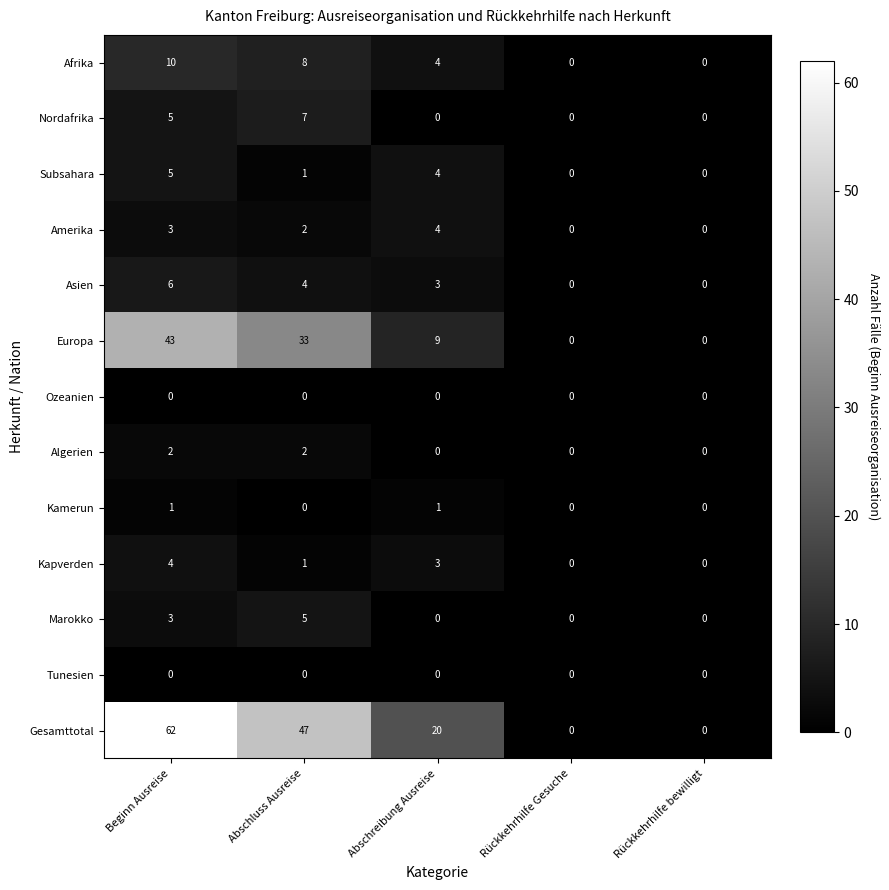

What is the total value across all series at Abschreibung Ausreise?

48